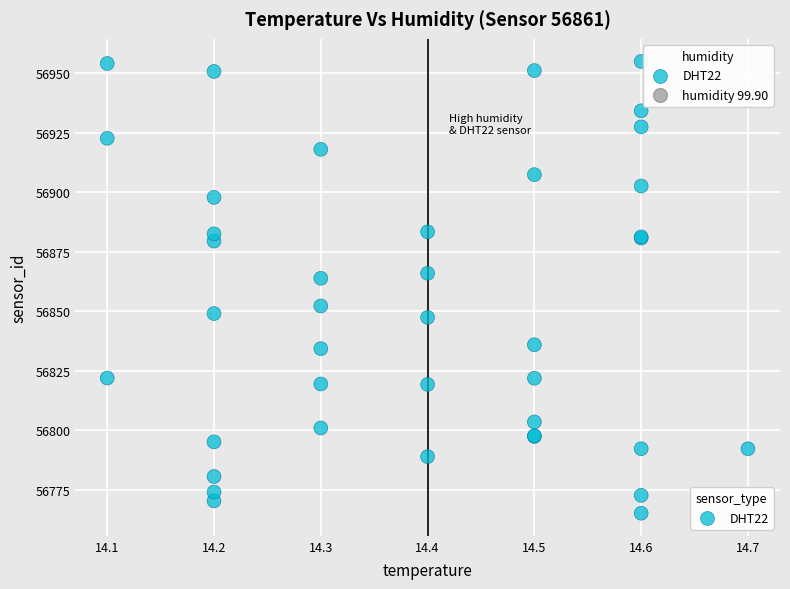

What Y value in the scatter plot is closest to 56860?

56863.8